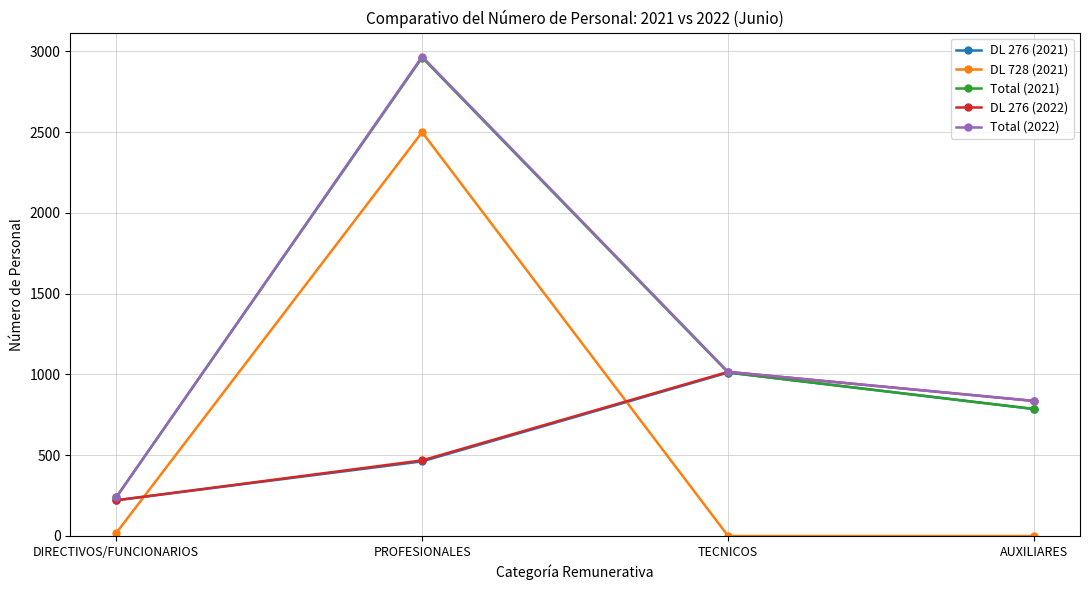

True or false: Total (2021) has a value of 5268 at PROFESIONALES.

False